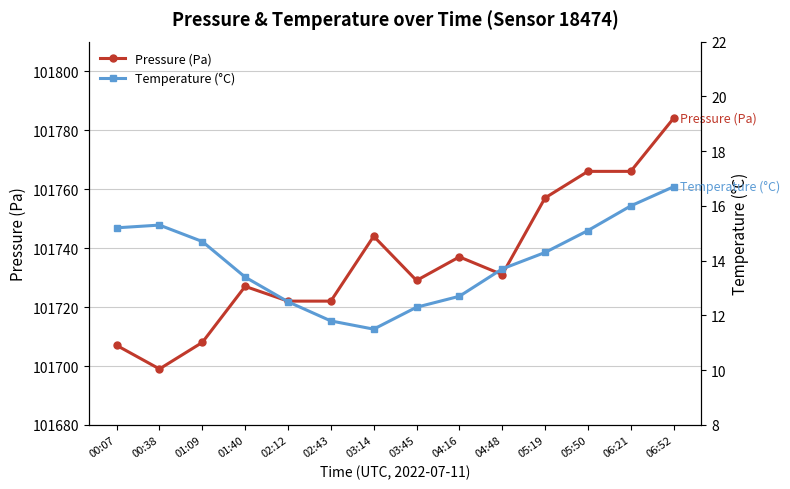

Where is the first local maximum for Temperature (°C)?

00:38